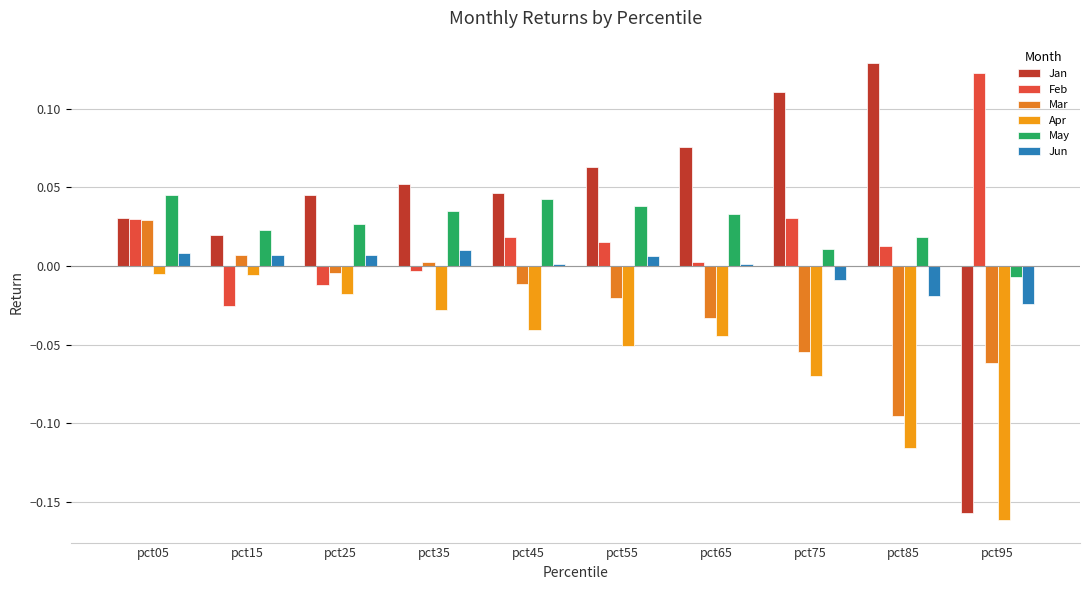

At which label does Jun reach its peak?

pct35